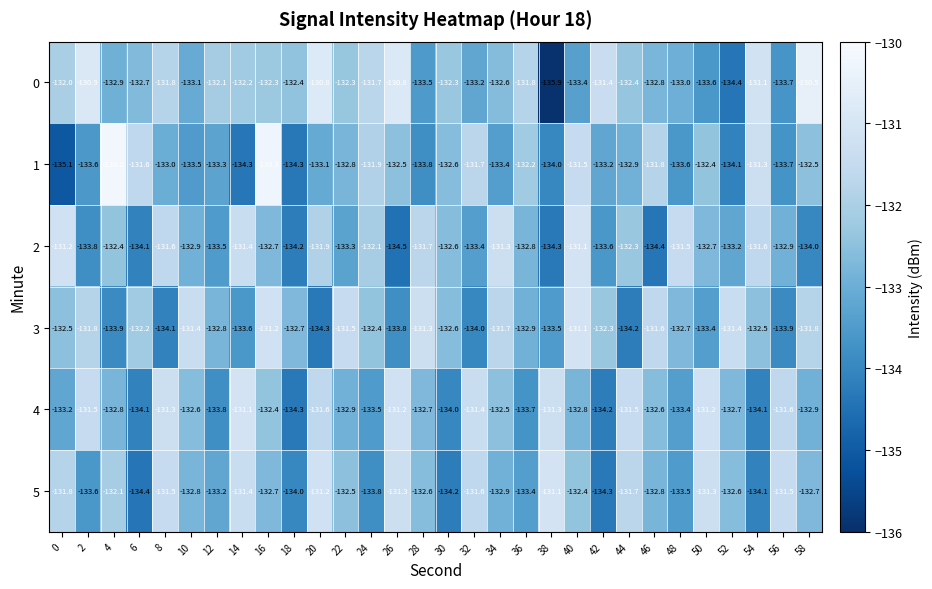

Where is 1 nearest to the value -132?

24